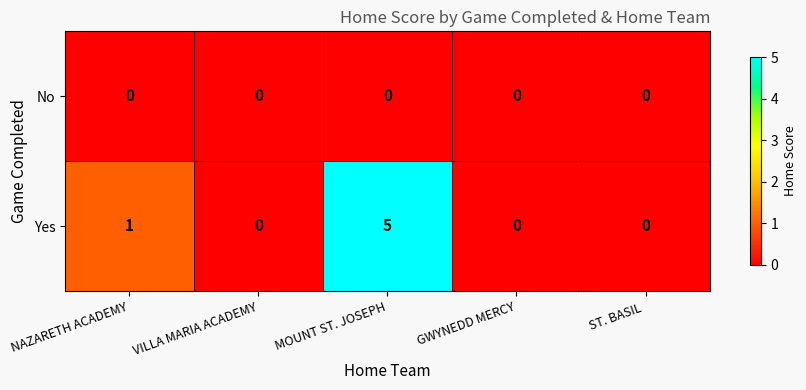

At which category does the chart reach its peak across all series?

MOUNT ST. JOSEPH